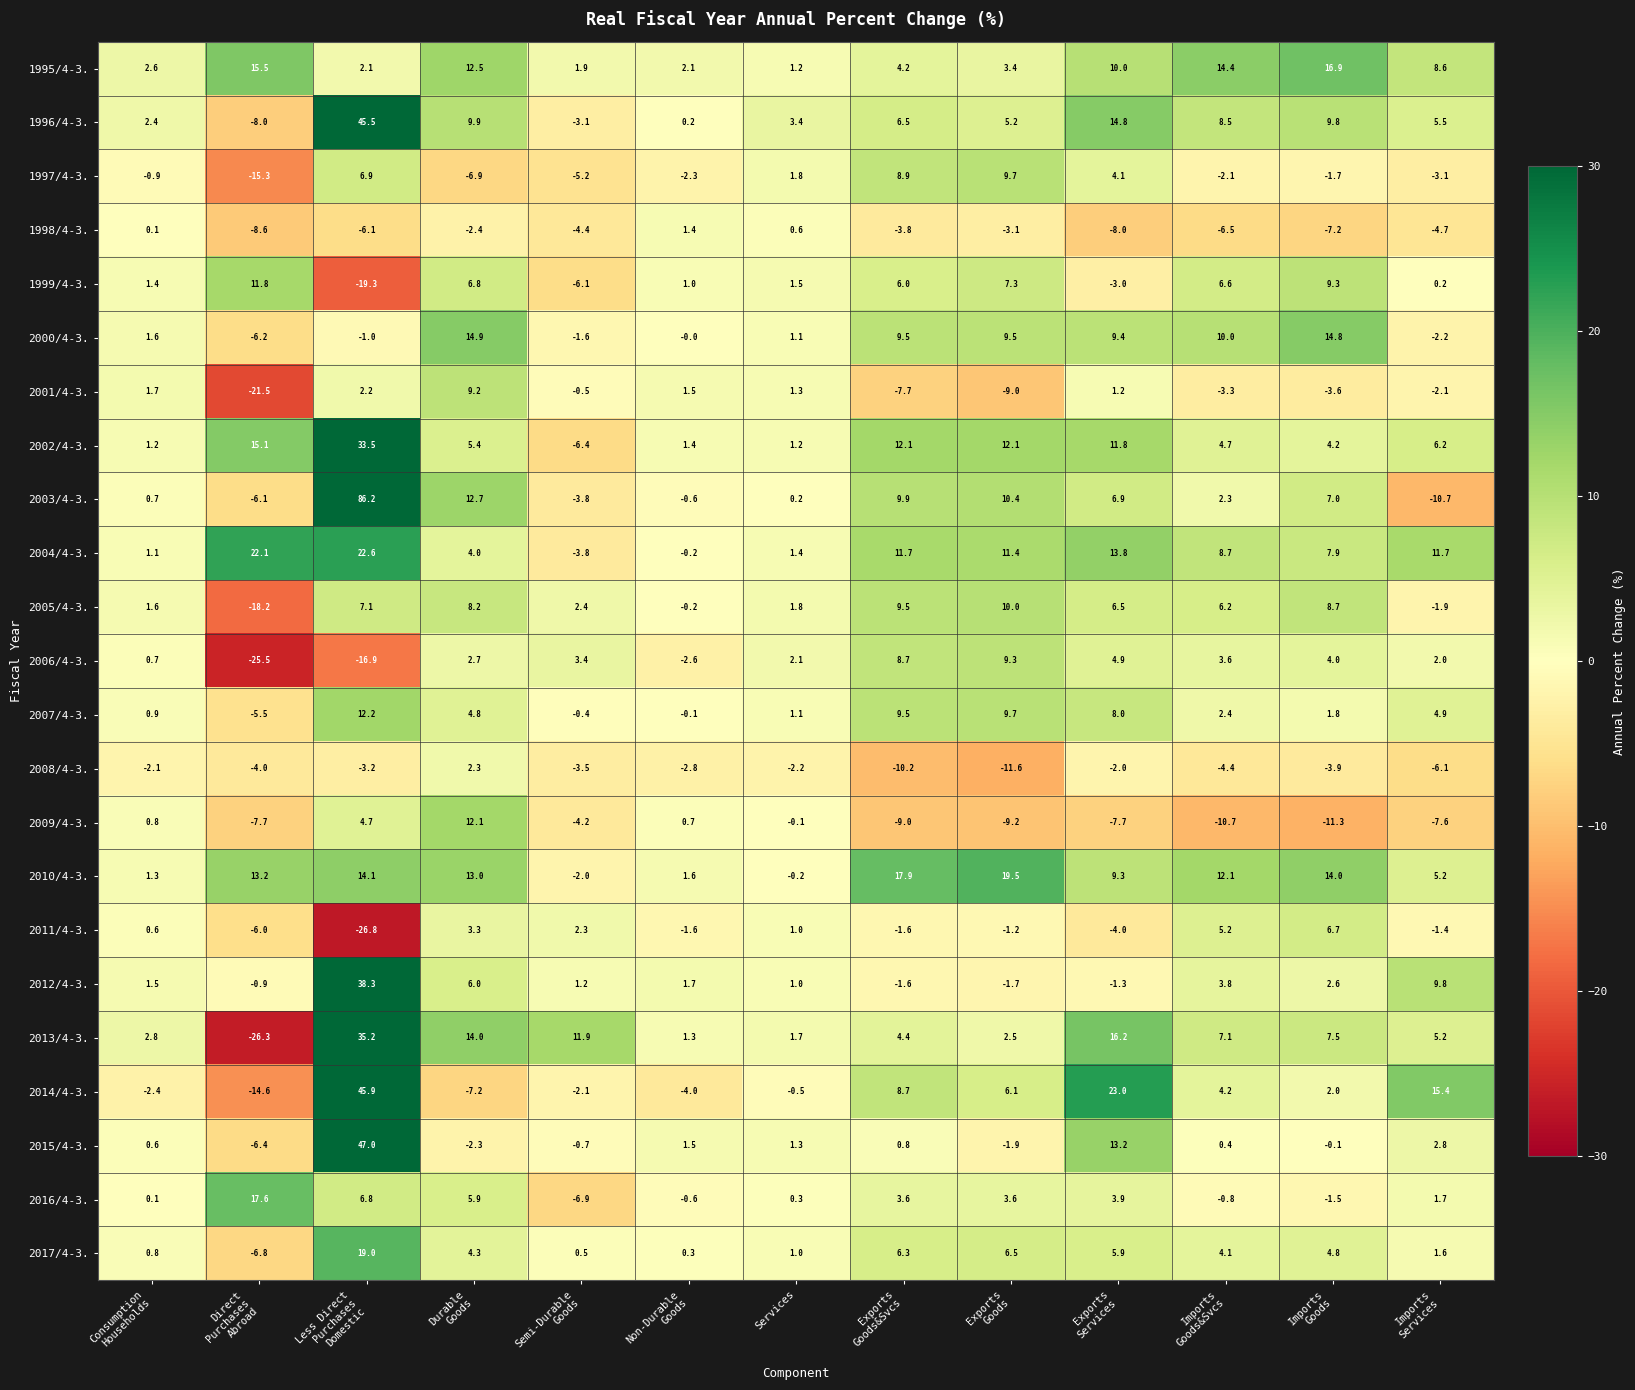

What is the sum of all 2008/4-3. values?

-53.7